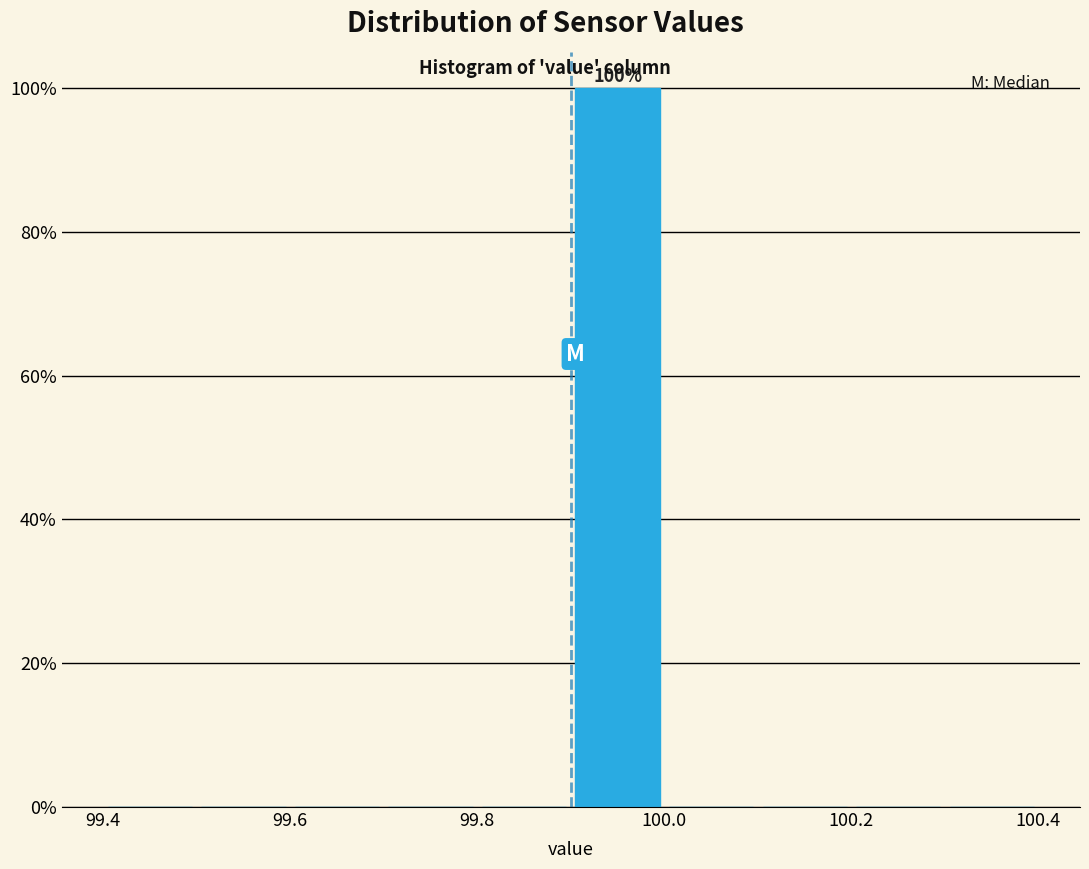

Which range on the x-axis has the tallest bar?

99.9 to 100.0